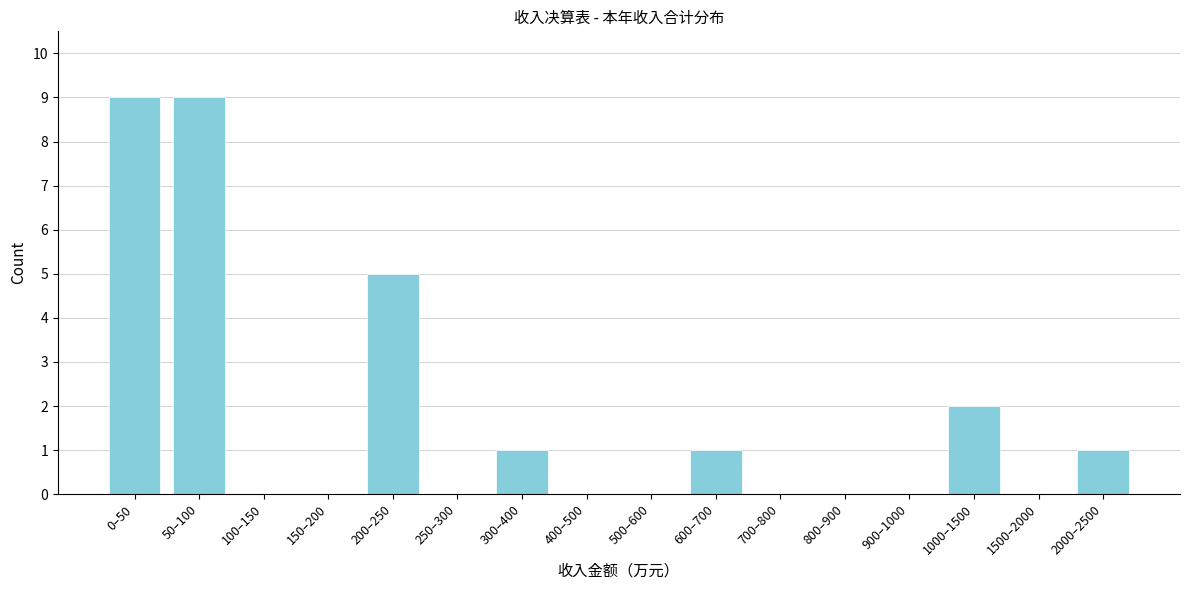

Reading left to right, list all the values displayed in this chart.

0–50=9	50–100=9	100–150=0	150–200=0	200–250=5	250–300=0	300–400=1	400–500=0	500–600=0	600–700=1	700–800=0	800–900=0	900–1000=0	1000–1500=2	1500–2000=0	2000–2500=1